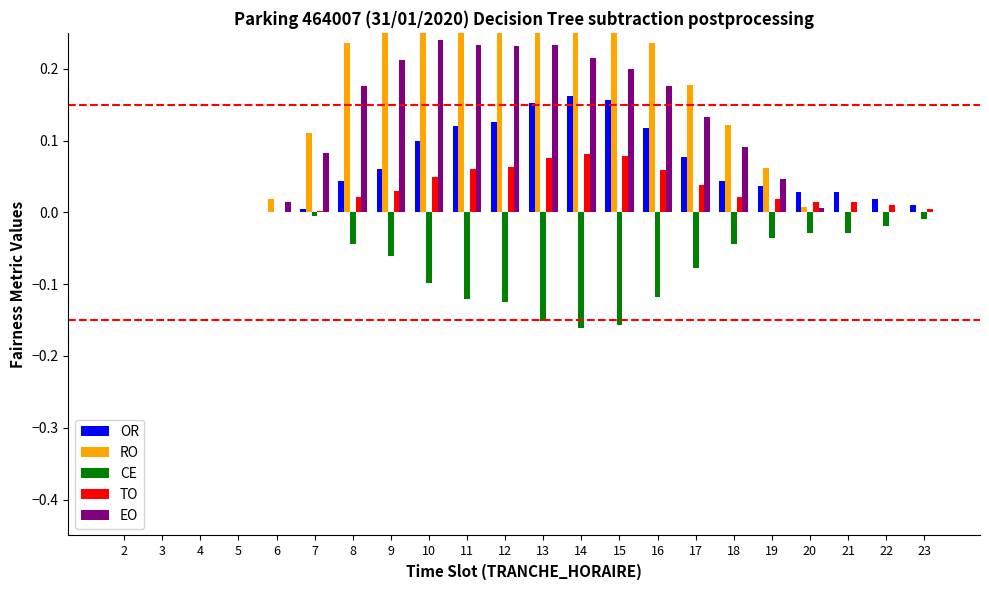

At which category is the sum across all series the highest?

13